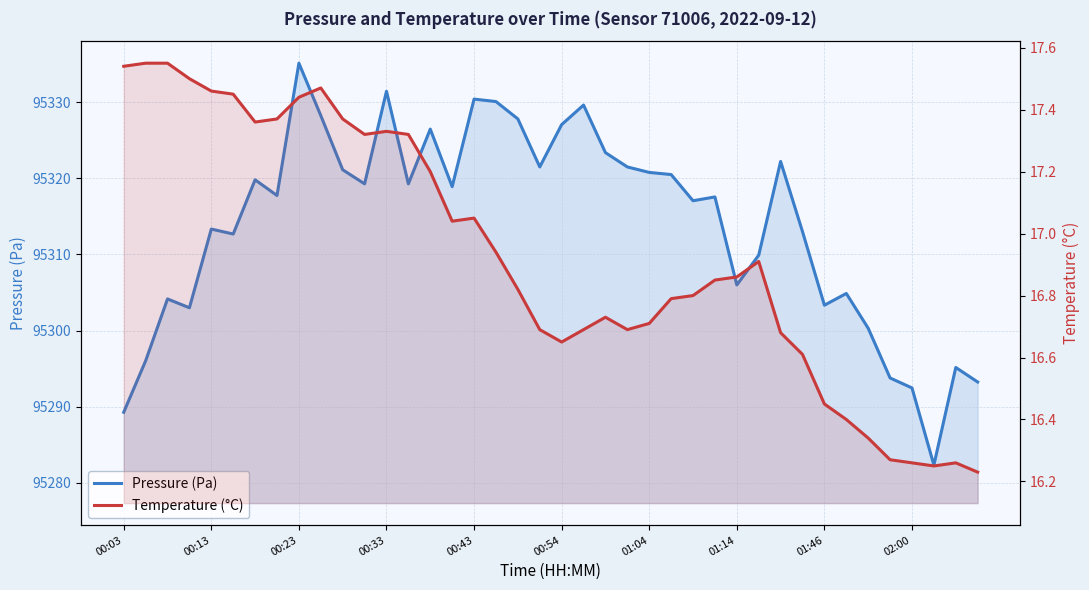

How many lines are shown in the chart?

2